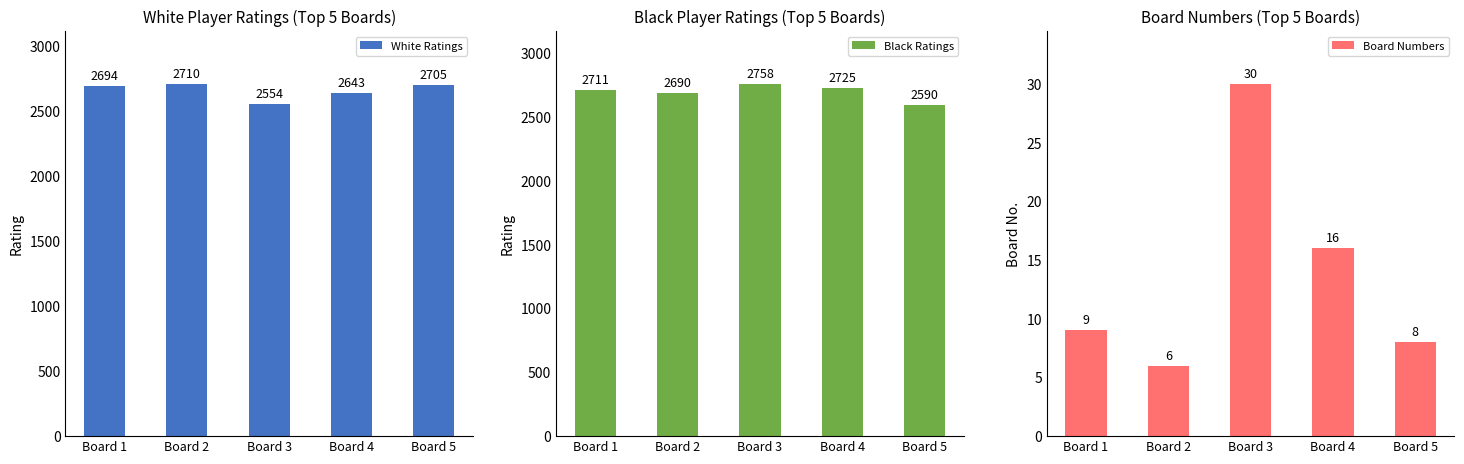

At which label does Board Numbers first exceed 9?

Board 3